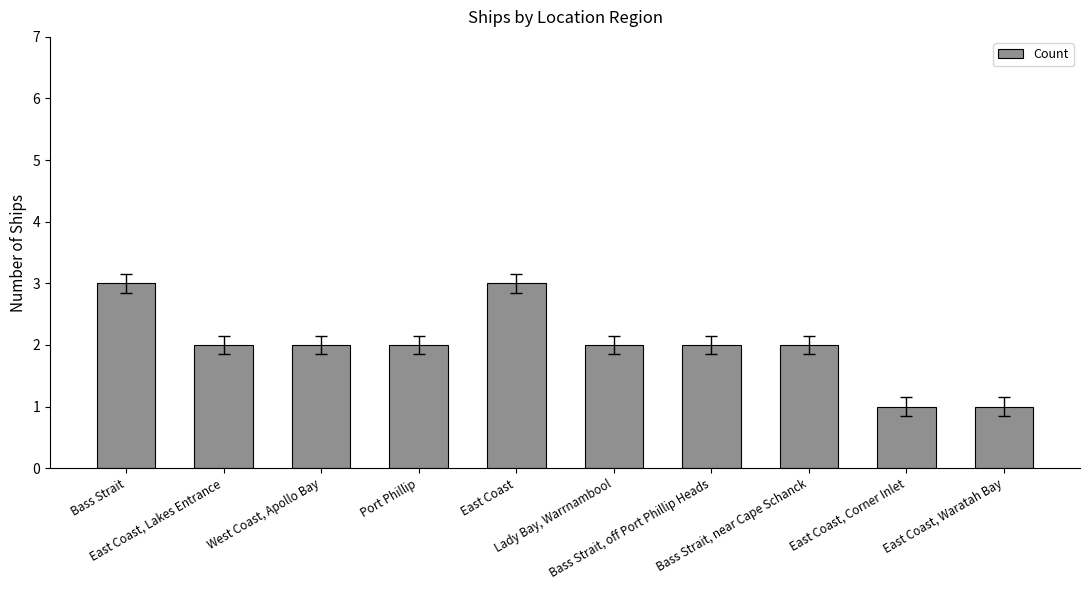

What is the maximum value shown in the chart?

3